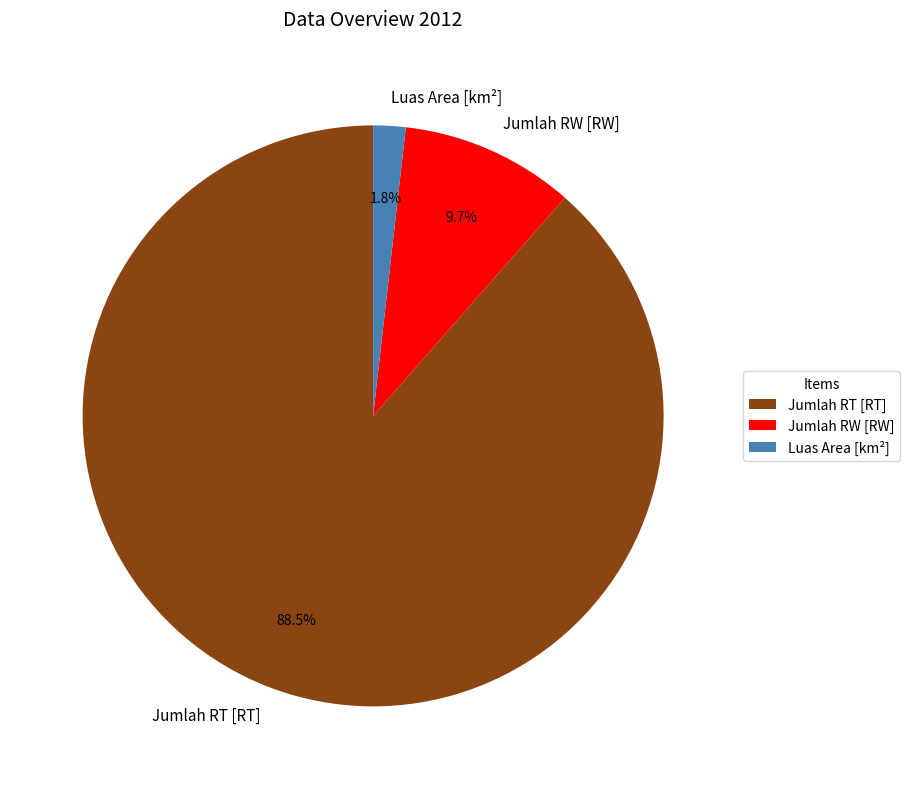

Between Luas Area [km²] and Jumlah RW [RW], which is larger?

Jumlah RW [RW]